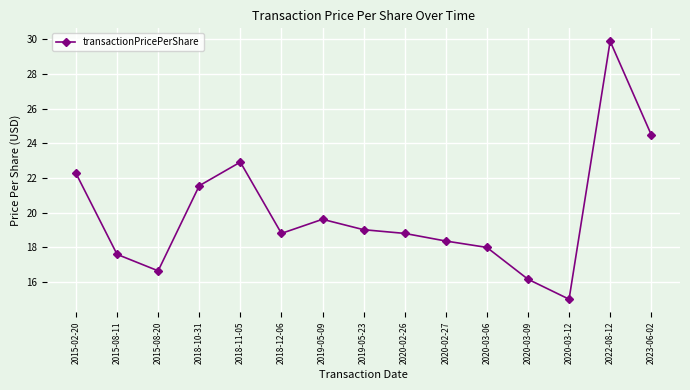

What is the difference between the values at 2018-11-05 and 2020-03-12?

7.9